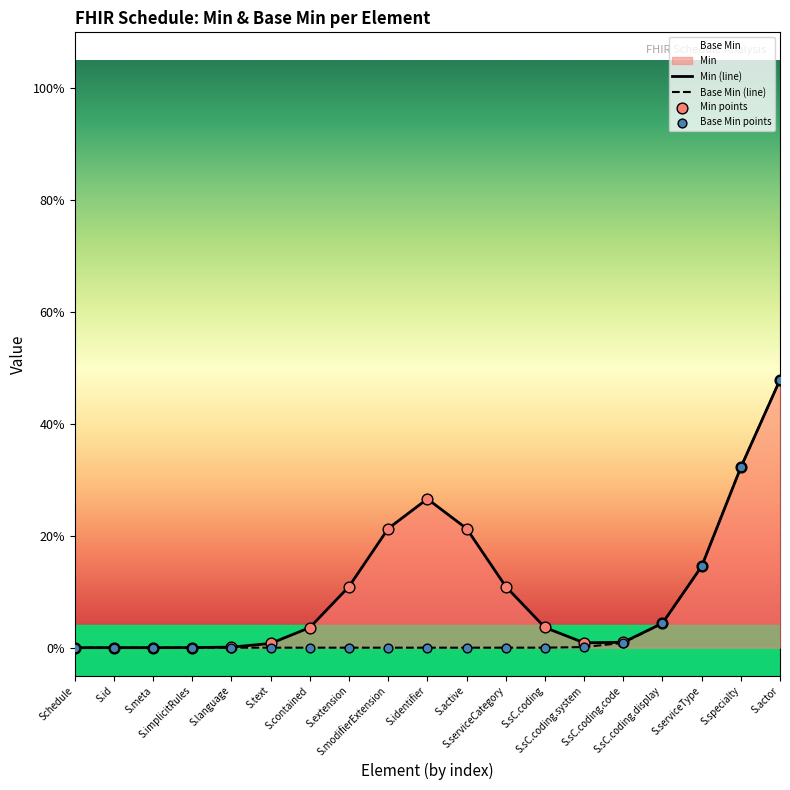

Which series contains the lowest Y value?

Min (line)